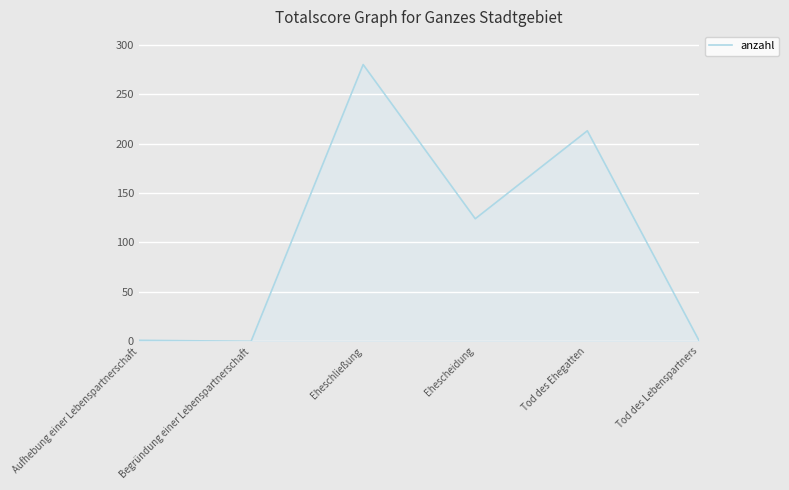

What is the difference between the values at Ehescheidung and Tod des Lebenspartners?

124